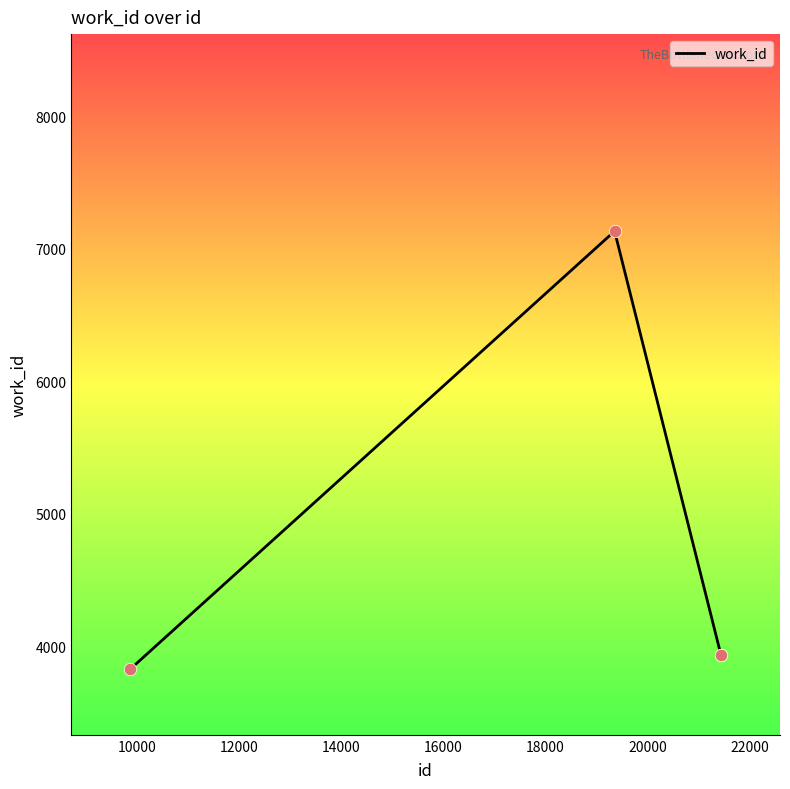

What is the minimum value shown in the chart?

3829